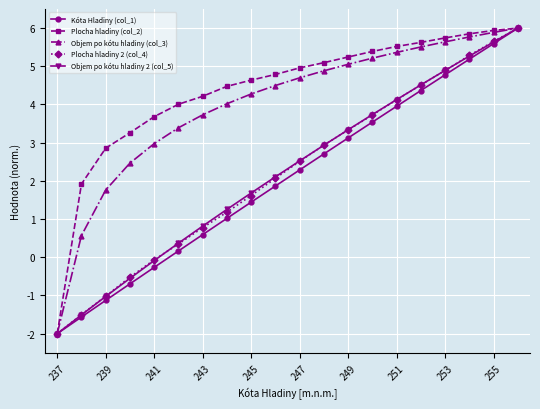

What is the value of the Kóta Hladiny (col_1) point at the 3rd from the left?

-1.1